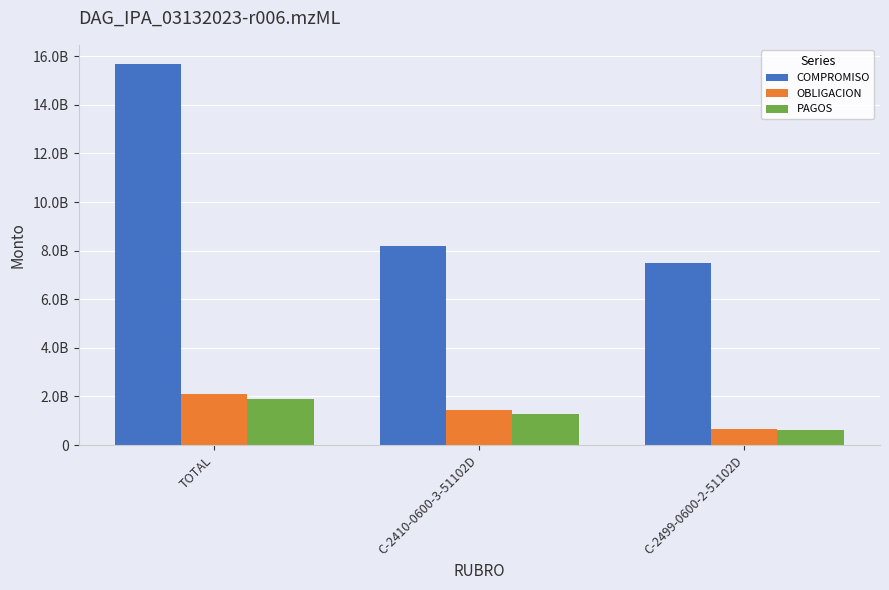

What position from the right is TOTAL?

3